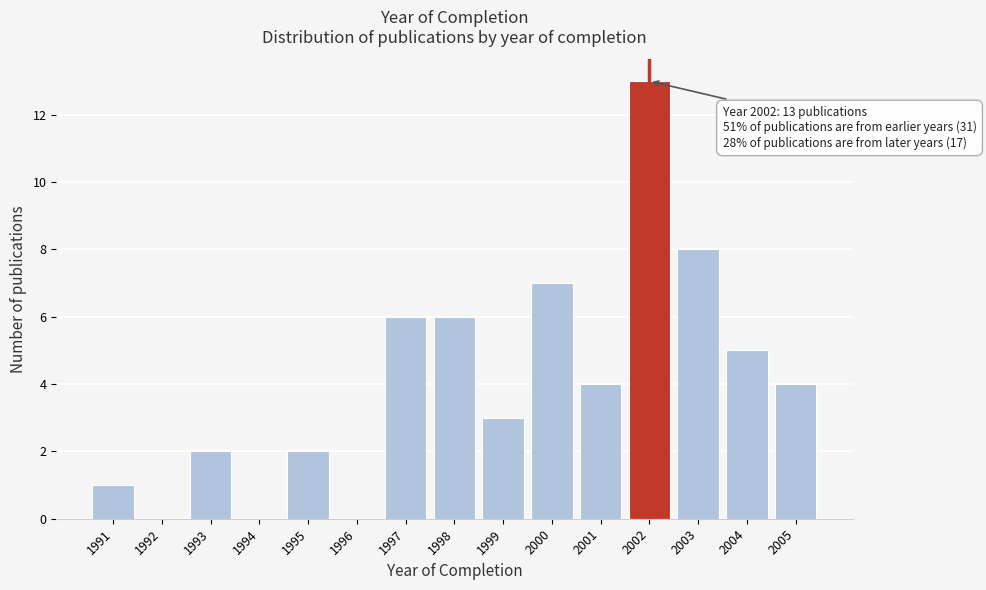

Reading left to right, transcribe all the data shown in this chart.

1991=1	1992=0	1993=2	1994=0	1995=2	1996=0	1997=6	1998=6	1999=3	2000=7	2001=4	2002=13	2003=8	2004=5	2005=4